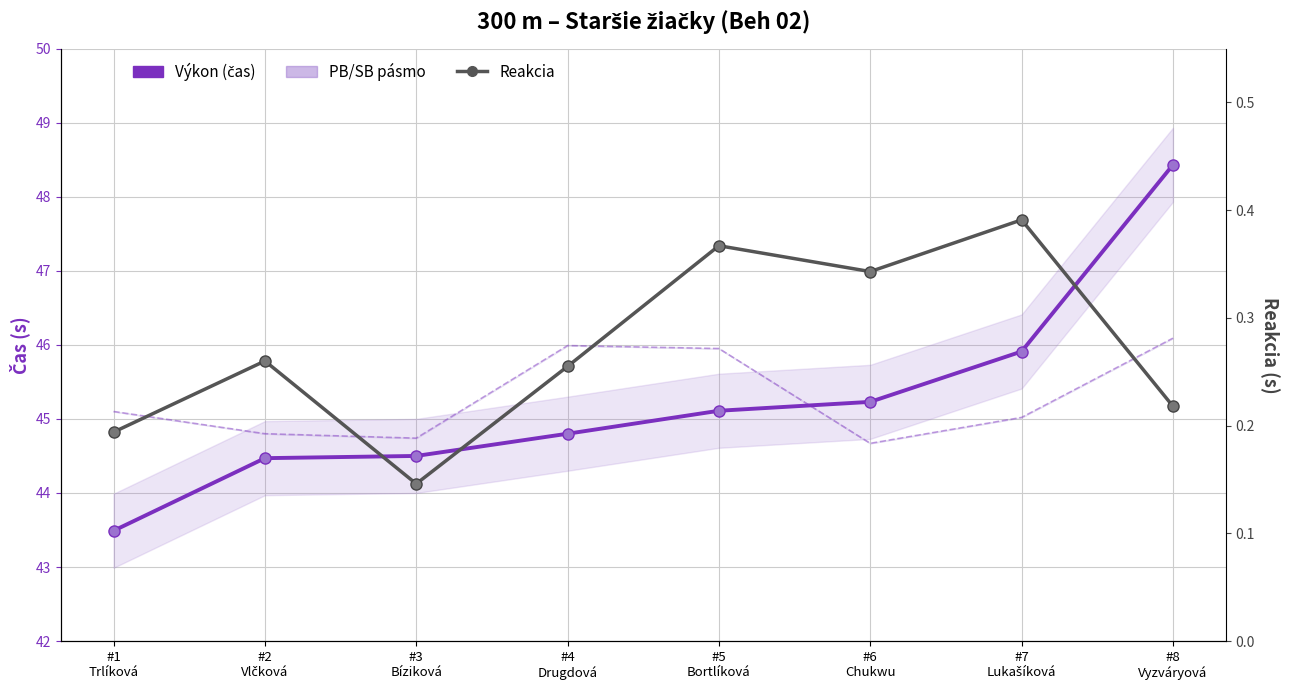

At #6
Chukwu, list the series in order from largest to smallest.

Výkon (čas), PB, Reakcia